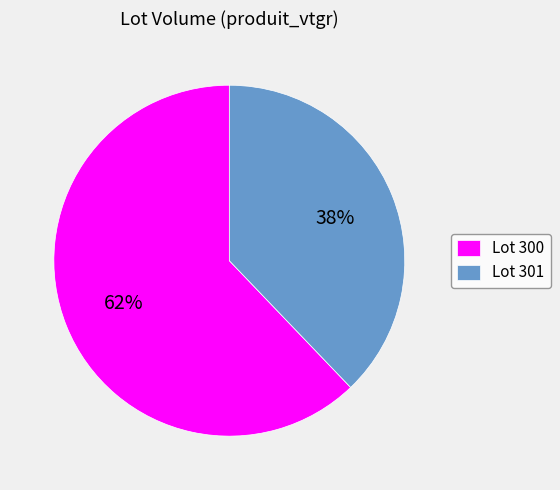

Approximately how many times larger is the value at Lot 301 compared to Lot 300?

0.6